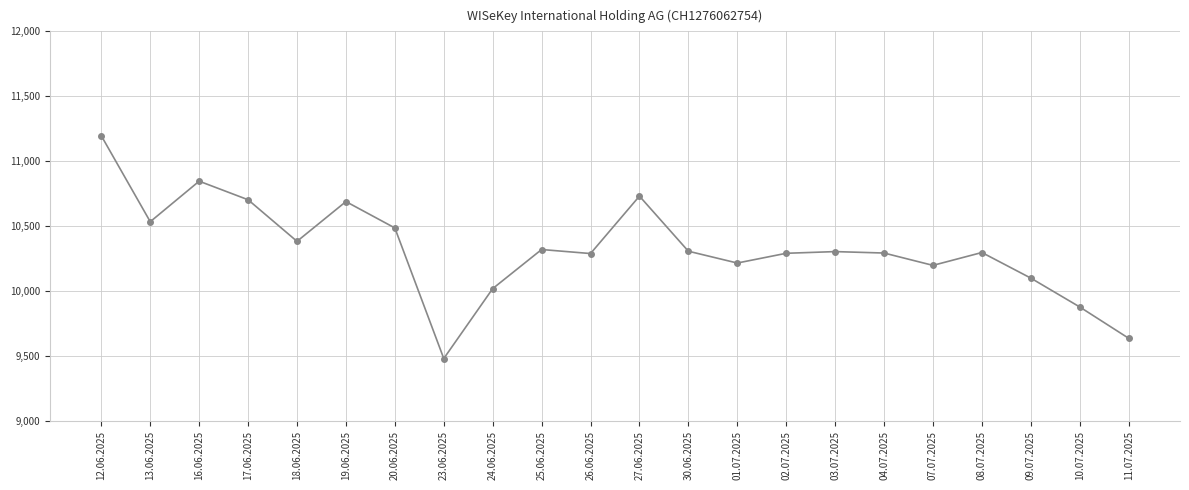

What is the sum of the values at 27.06.2025 and 16.06.2025?

21579